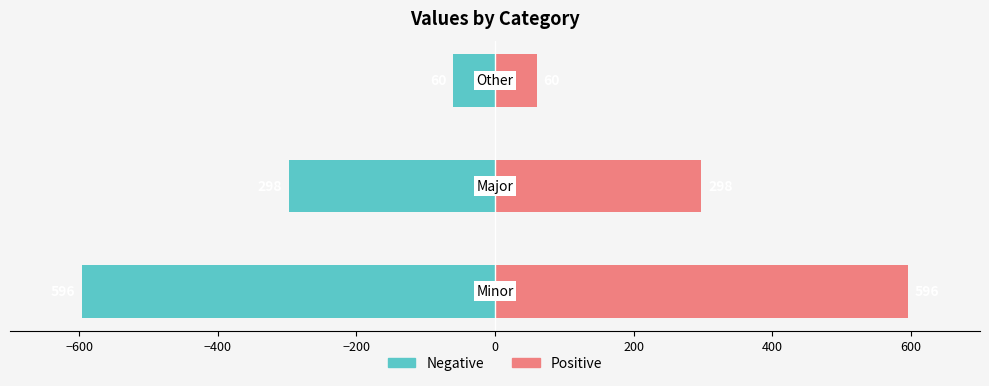

The value of Negative at −400 is -40. True or false?

False